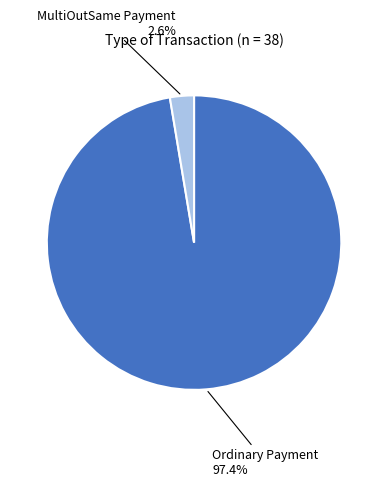

Is there a majority slice in this chart?

Yes